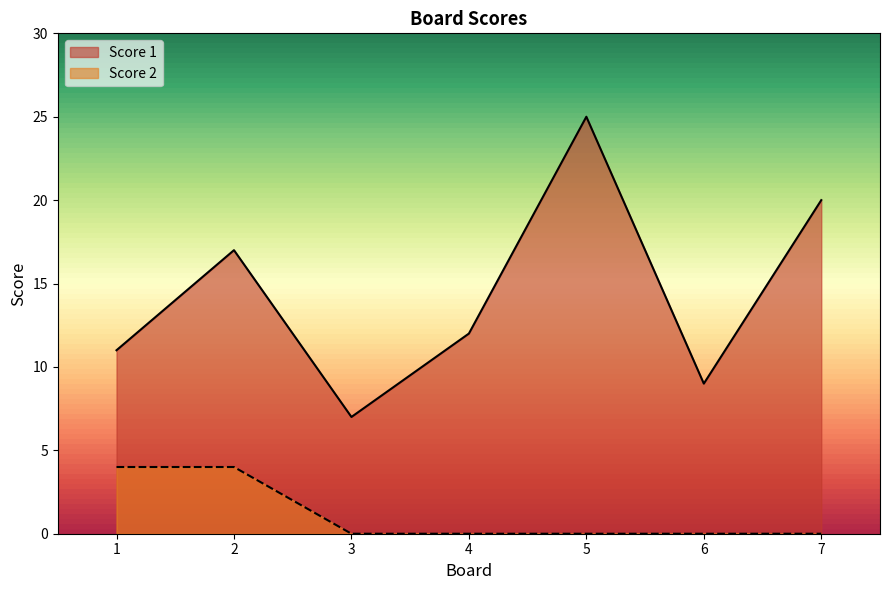

Does the chart have visible grid lines?

No